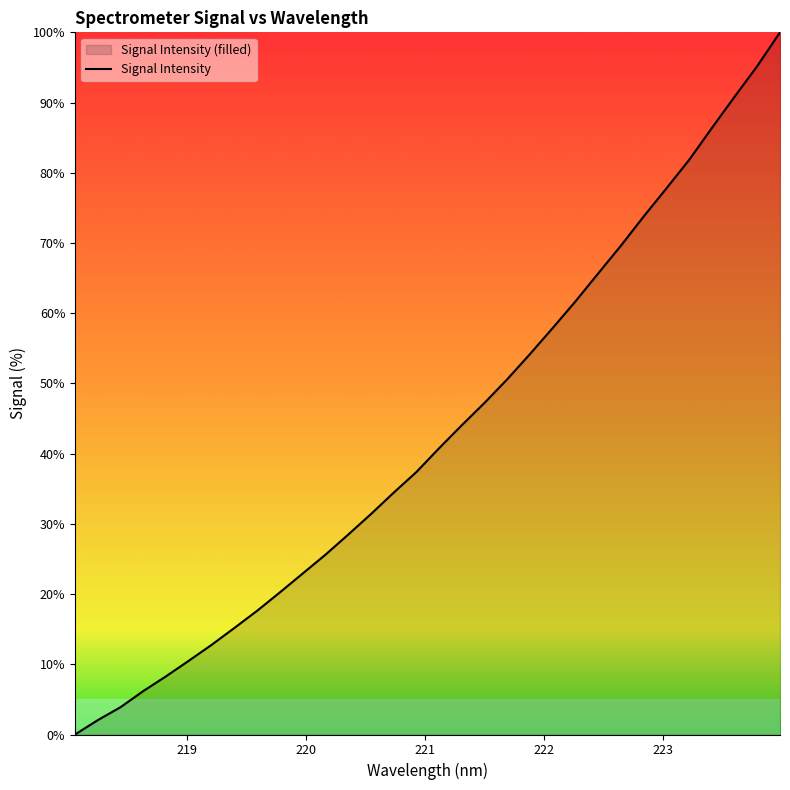

Count the number of categories in the chart.

32